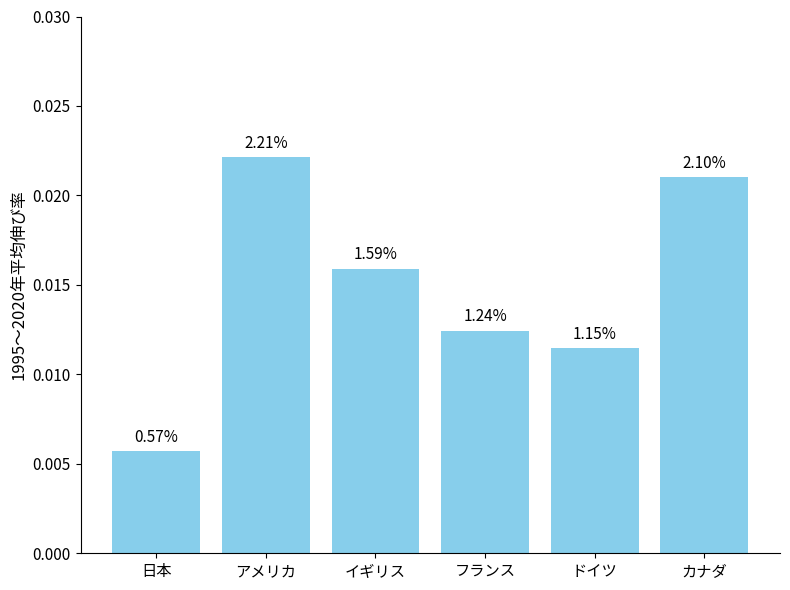

What is the sum of all values?

0.1